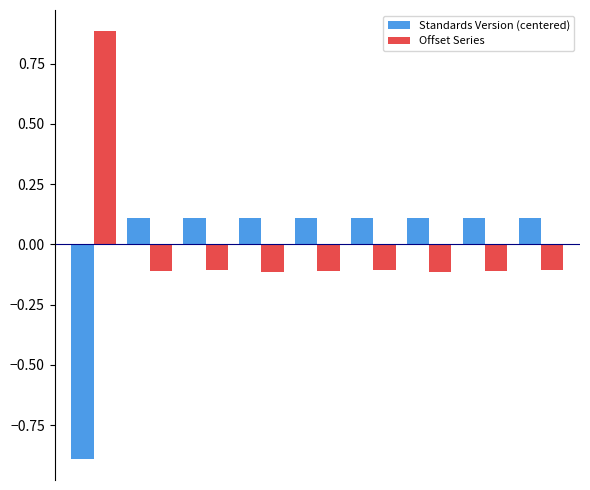

At how many categories does at least one series exceed 0?

9